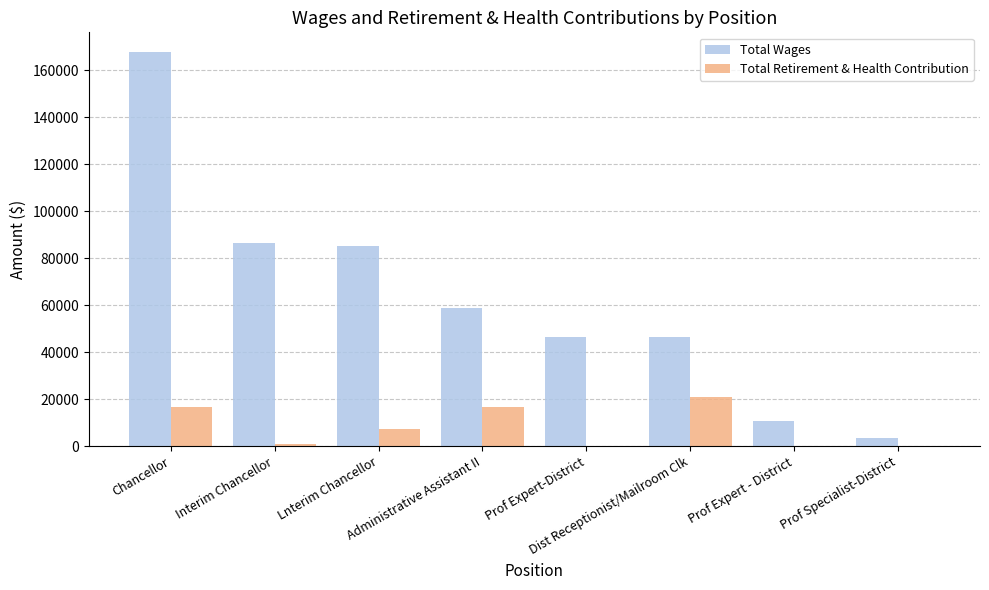

Which series has the largest total across all categories?

Total Wages